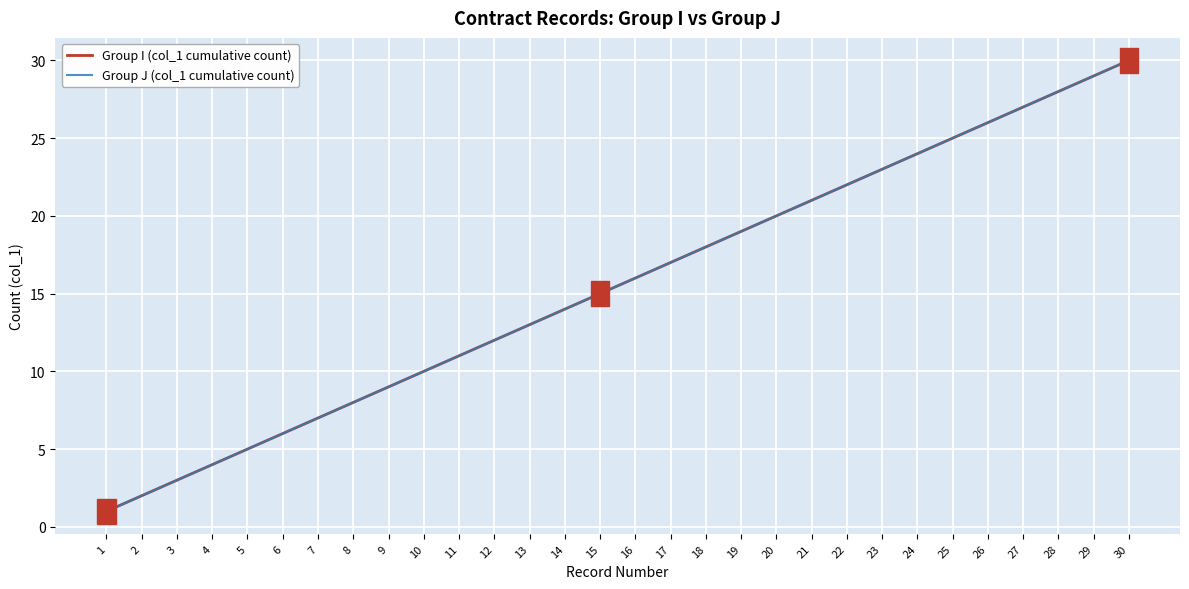

What is the sum of all Group J (col_1 cumulative count) values?

465